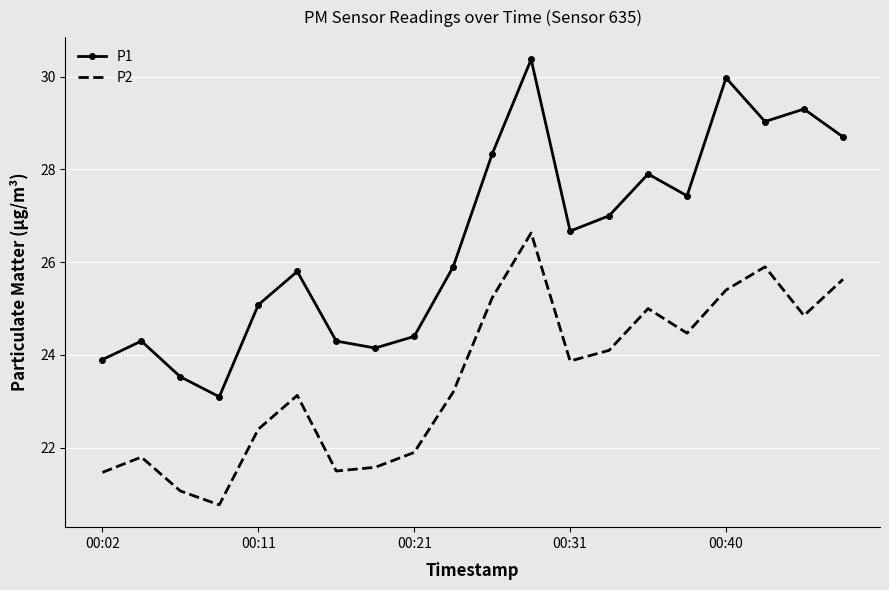

List the series in order of their peak value, highest first.

P1, P2